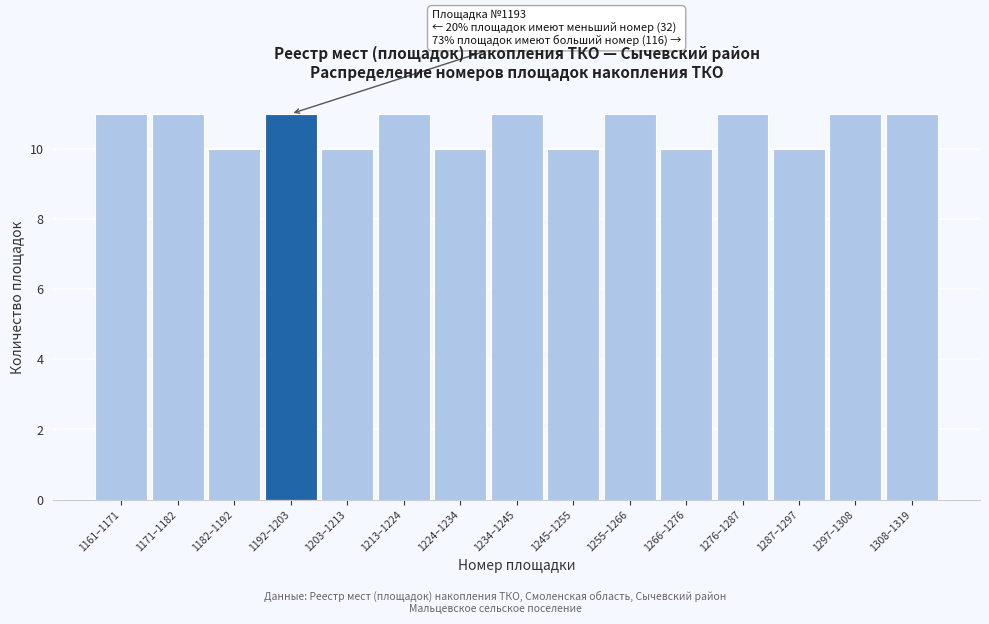

Reading left to right, extract all data points from this chart.

1161–1171=11	1171–1182=11	1182–1192=10	1192–1203=11	1203–1213=10	1213–1224=11	1224–1234=10	1234–1245=11	1245–1255=10	1255–1266=11	1266–1276=10	1276–1287=11	1287–1297=10	1297–1308=11	1308–1319=11